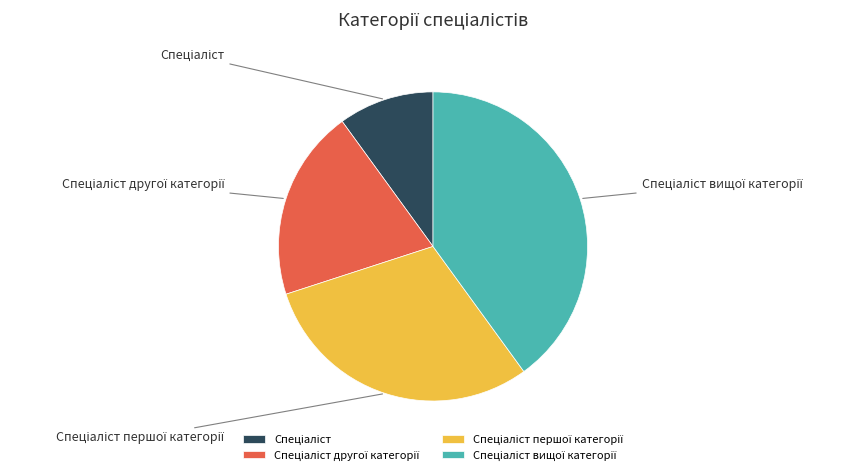

Does any single category account for the majority?

No